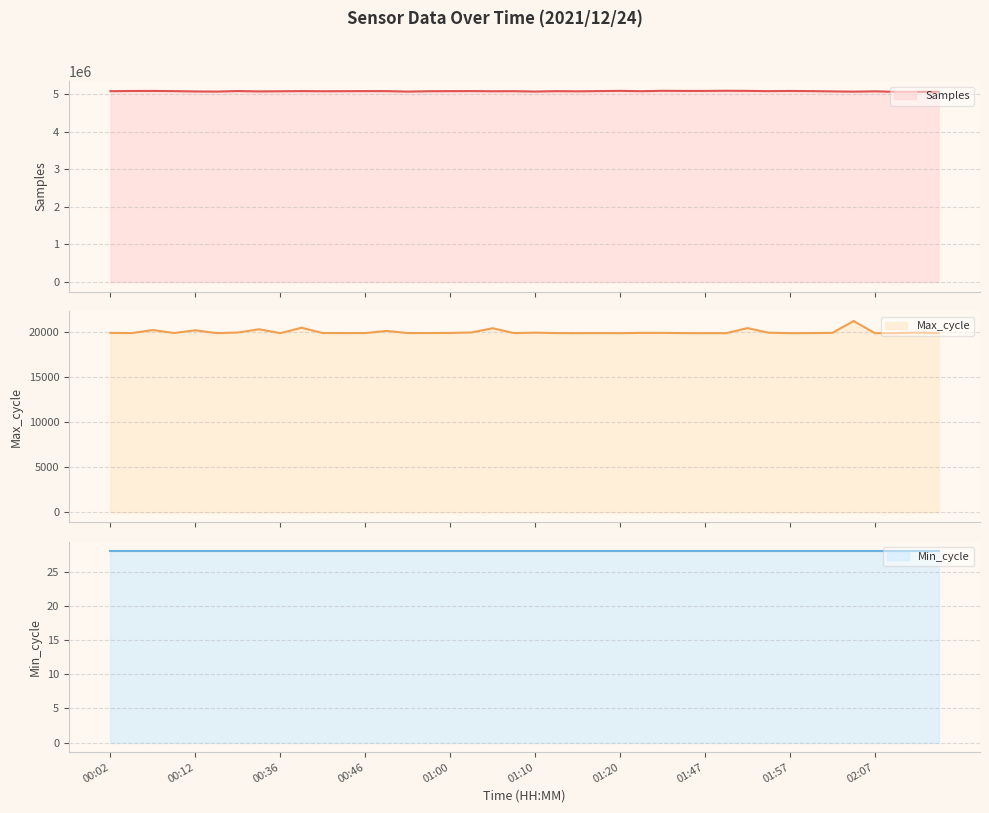

What is the total value across all series at 01:45?

5108217